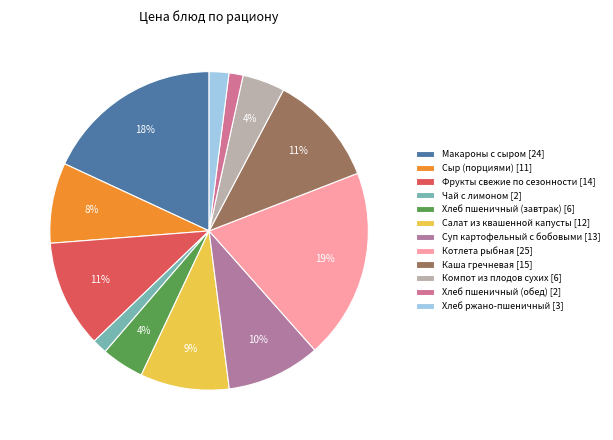

Which has a higher value, Макароны с сыром or Фрукты свежие по сезонности?

Макароны с сыром